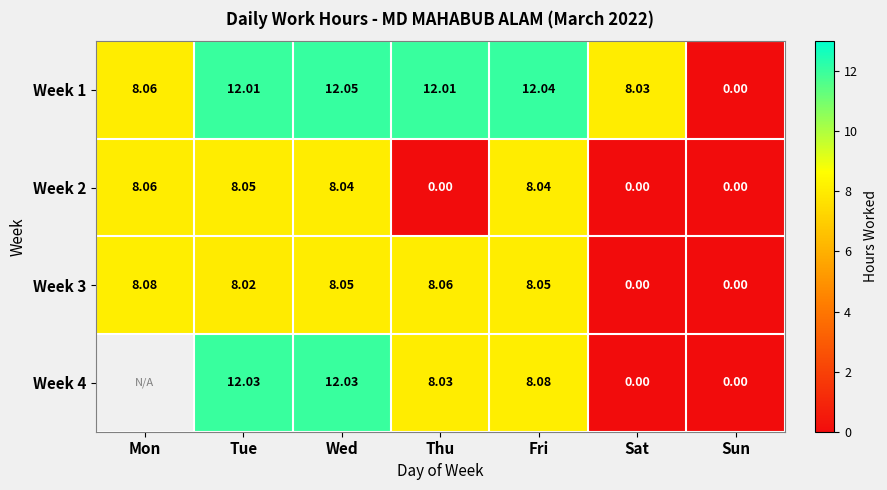

At which label does Week 3 reach its peak?

Mon